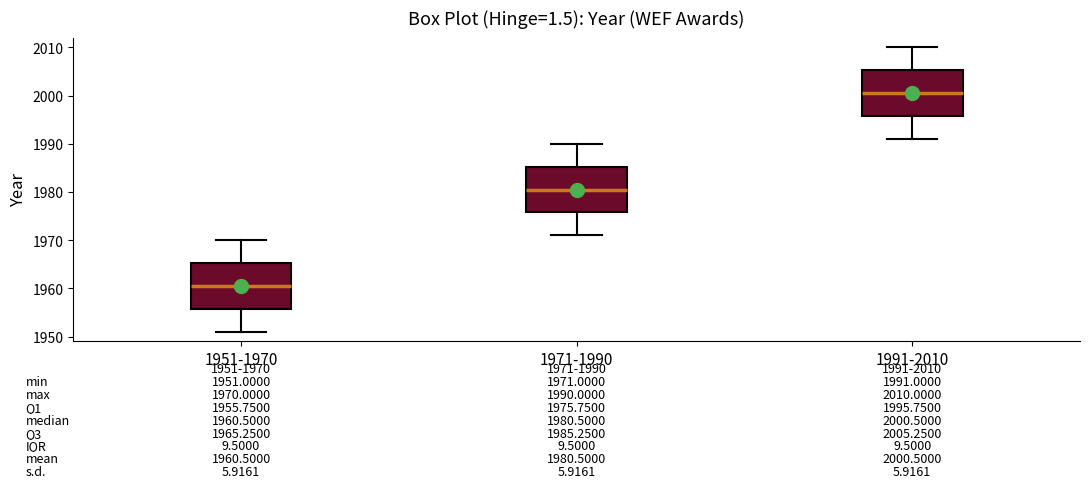

Which box has the lowest median line?

1951-1970